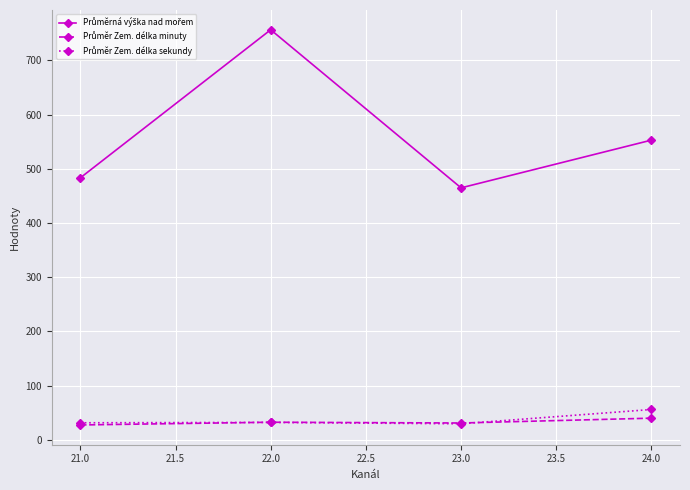

Which category has the highest value across all series?

22.0